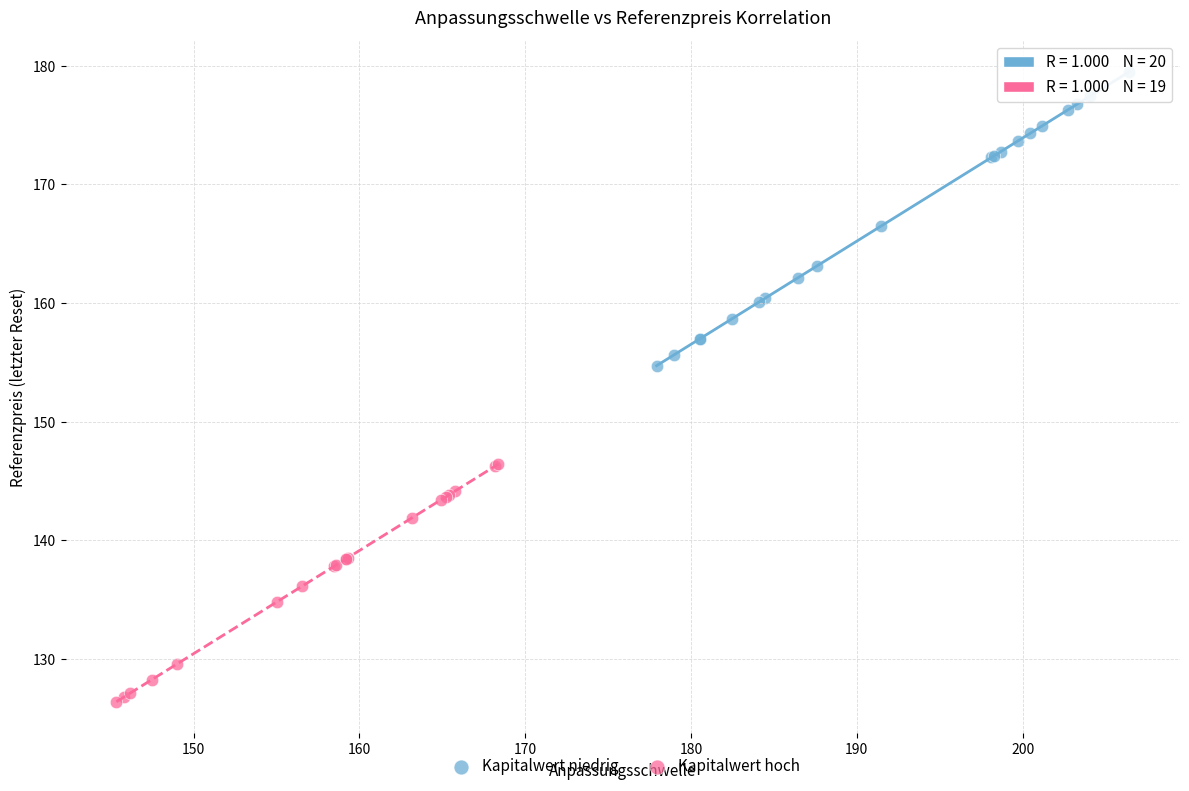

What are all the series names shown in the legend?

Kapitalwert niedrig, Kapitalwert hoch